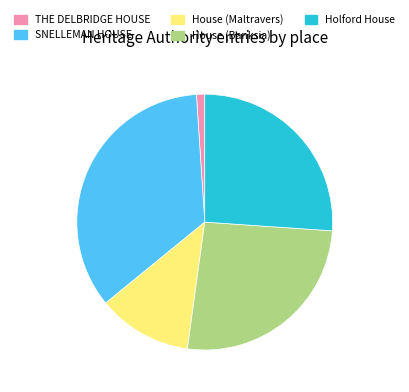

Does House (Maltravers) account for over 50% of the chart?

No